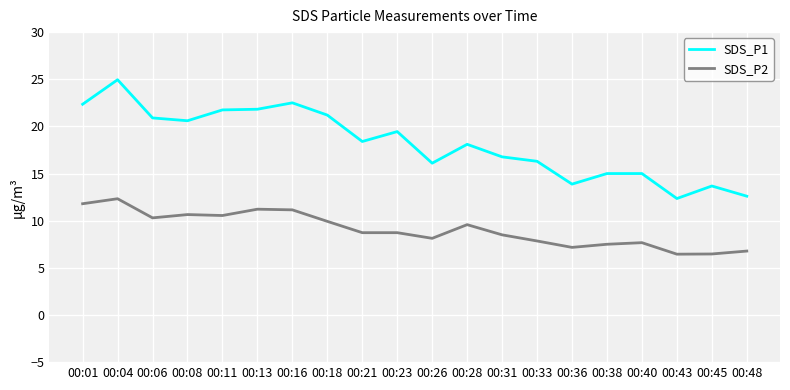

At how many categories does at least one series exceed 17?

11